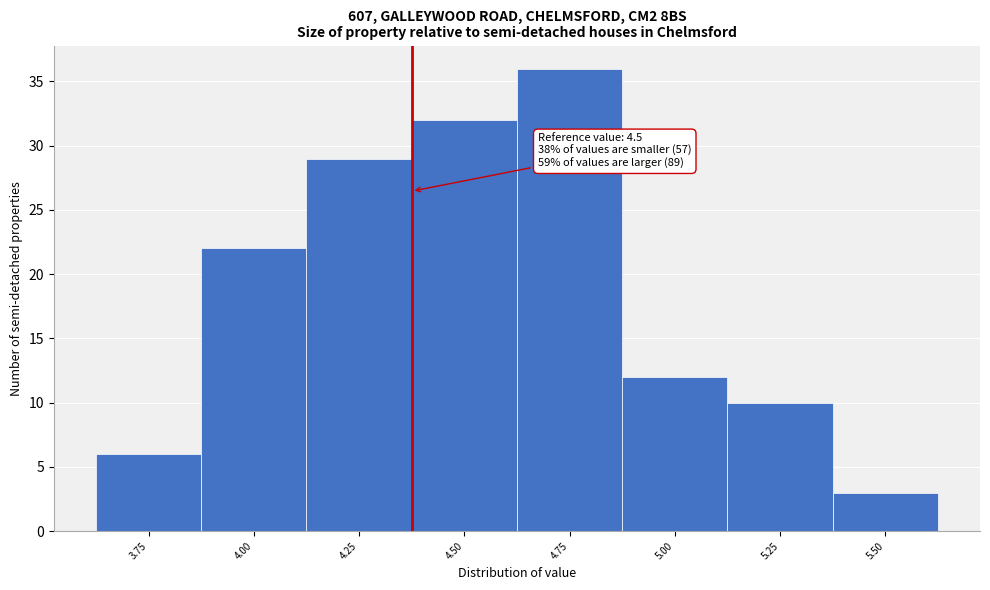

Reading right to left, list all the values displayed in this chart.

3	10	12	36	32	29	22	6